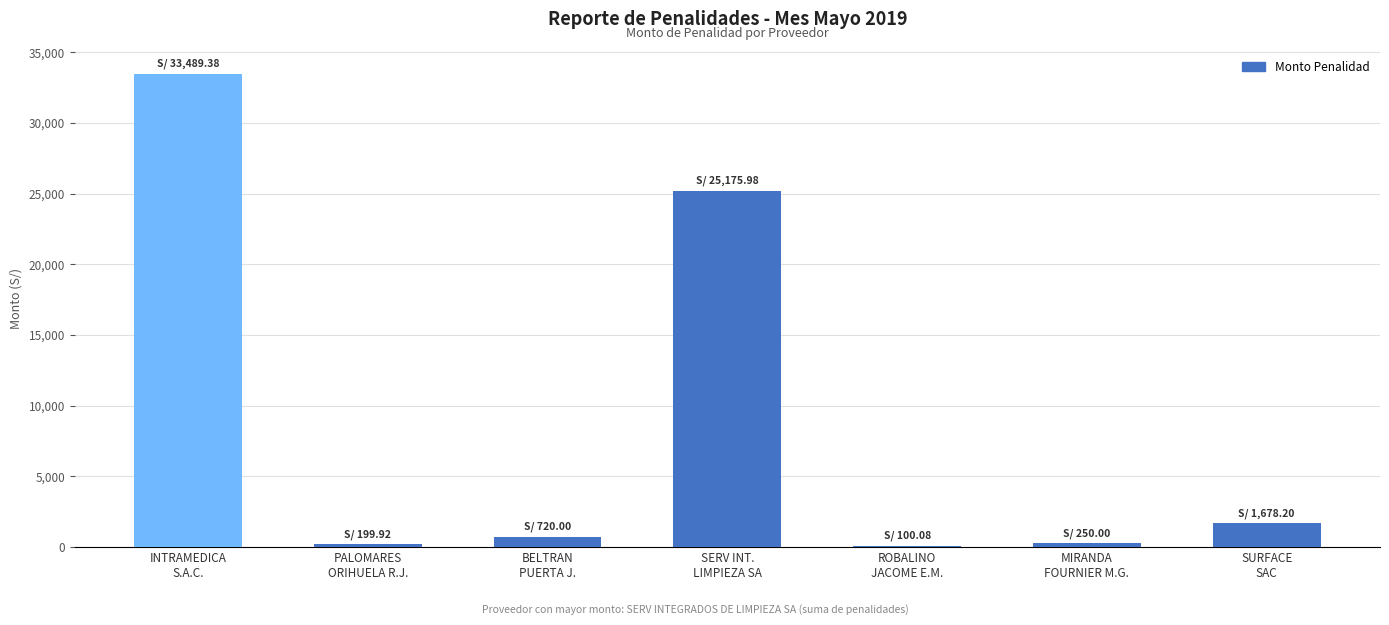

What is the maximum value shown in the chart?

33489.4